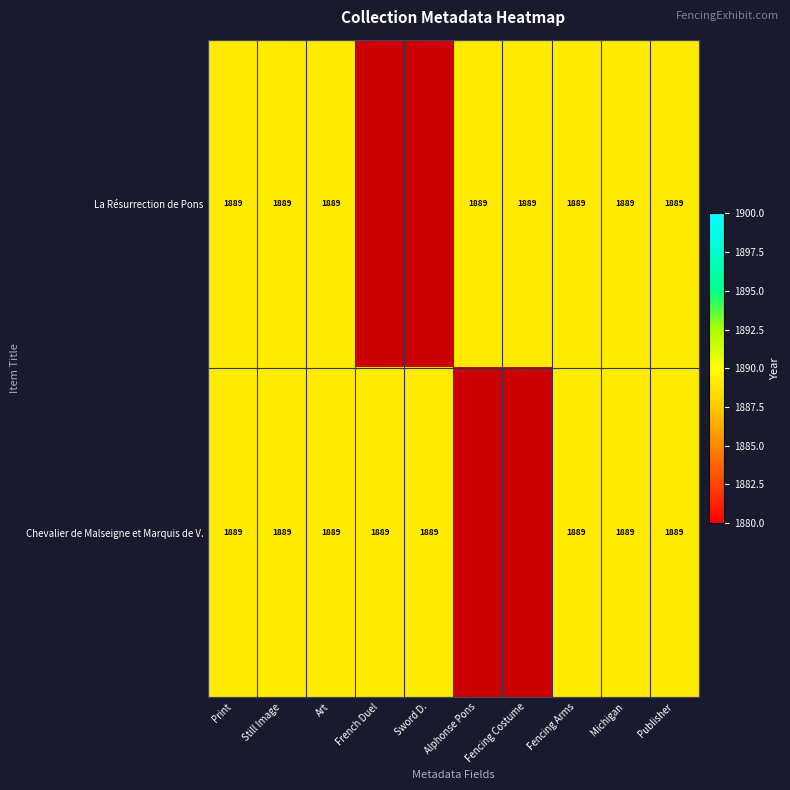

What is the total value across all series at 1?

1889